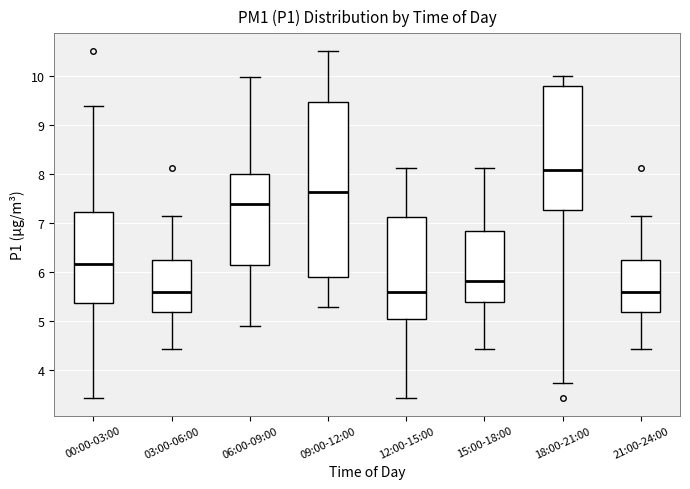

Reading left to right, read every box against the y-axis: the position of its median line, the range the box covers, and the ends of its whiskers. The values are not printed on the chart, so give them approximately, as read against the axis.

00:00-03:00: median 6.2, box 5.4 to 7.2, whiskers 3.4 to 9.4
03:00-06:00: median 5.6, box 5.2 to 6.2, whiskers 4.4 to 7.2
06:00-09:00: median 7.4, box 6.1 to 8.0, whiskers 4.9 to 10.0
09:00-12:00: median 7.6, box 5.9 to 9.5, whiskers 5.3 to 10.5
12:00-15:00: median 5.6, box 5.0 to 7.1, whiskers 3.4 to 8.1
15:00-18:00: median 5.8, box 5.4 to 6.8, whiskers 4.4 to 8.1
18:00-21:00: median 8.1, box 7.3 to 9.8, whiskers 3.7 to 10.0
21:00-24:00: median 5.6, box 5.2 to 6.2, whiskers 4.4 to 7.2